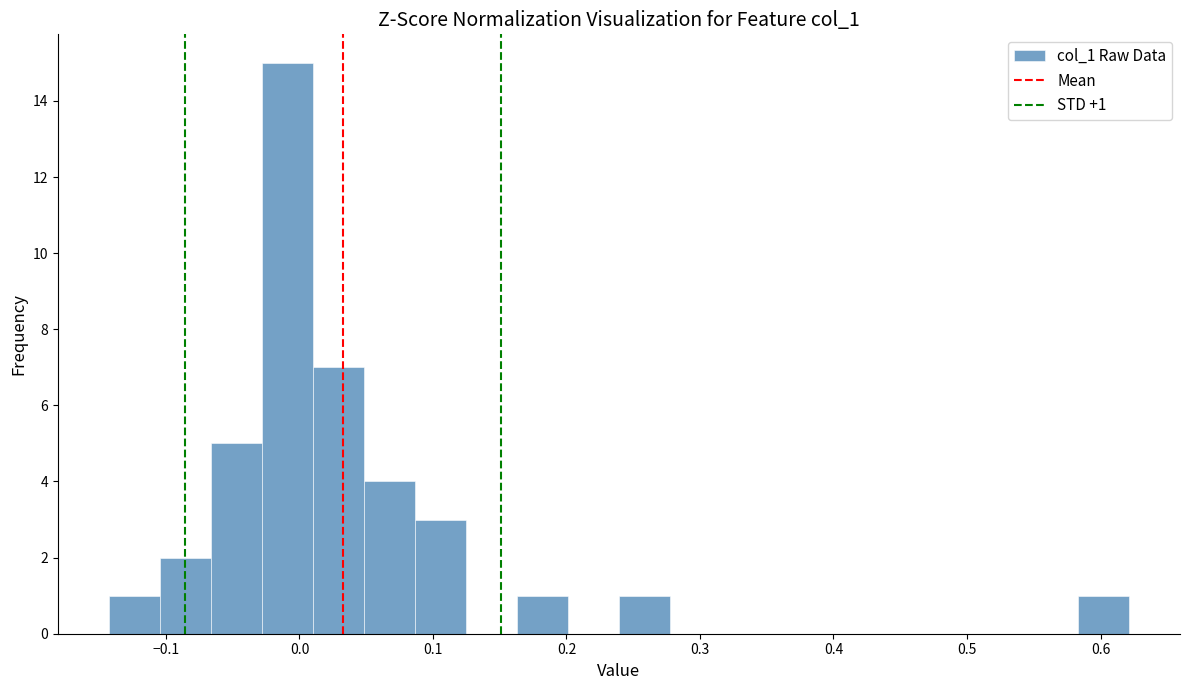

Read against the x-axis, roughly where is the centre of the tallest bar?

-0.01